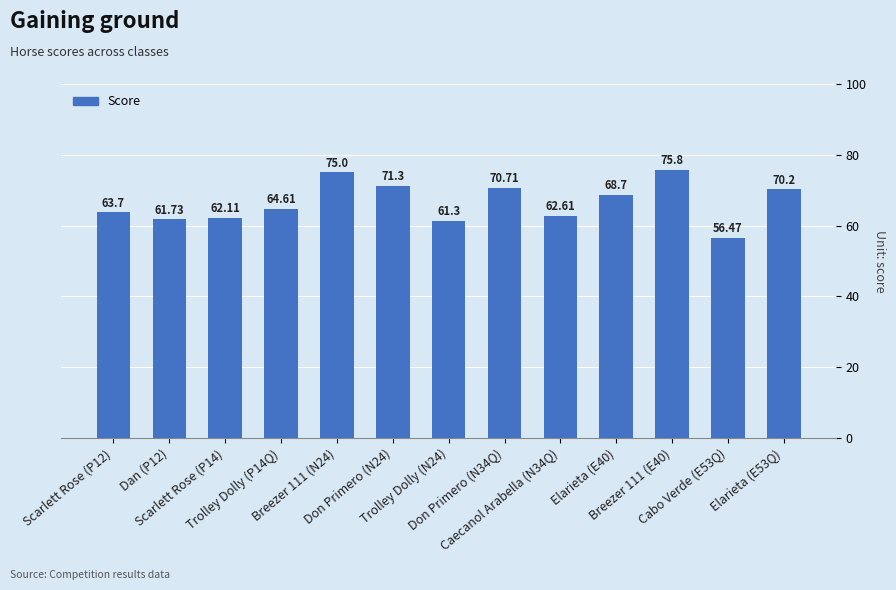

Does the chart contain any negative values?

No